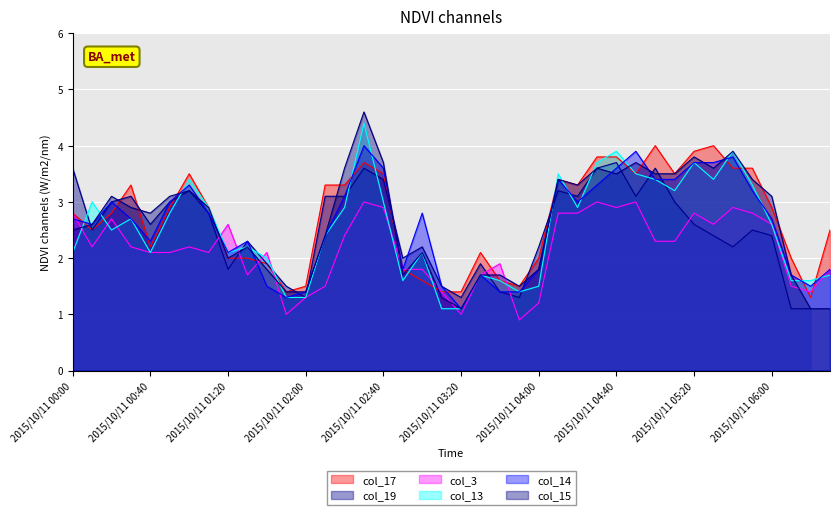

What is the average value of the col_17 series?

2.7